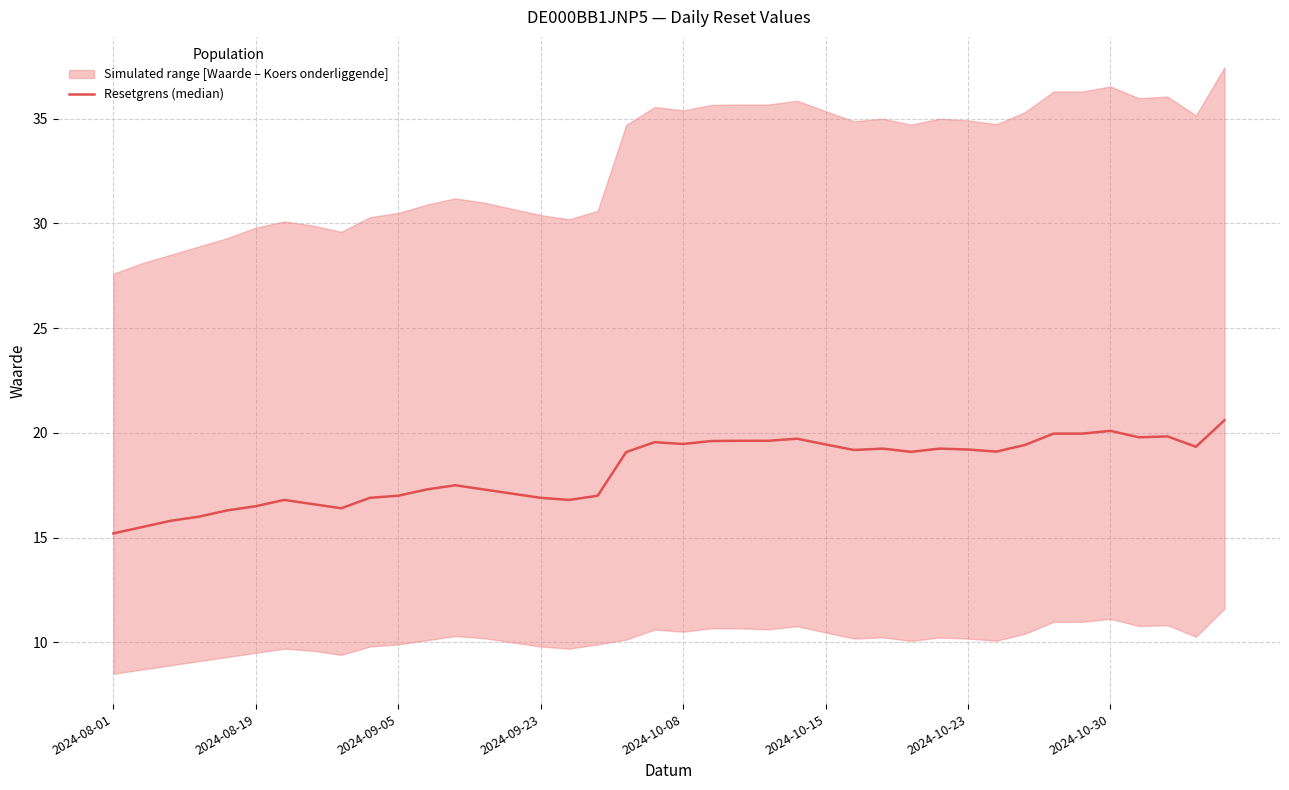

What is the difference between the maximum and minimum values?

5.4